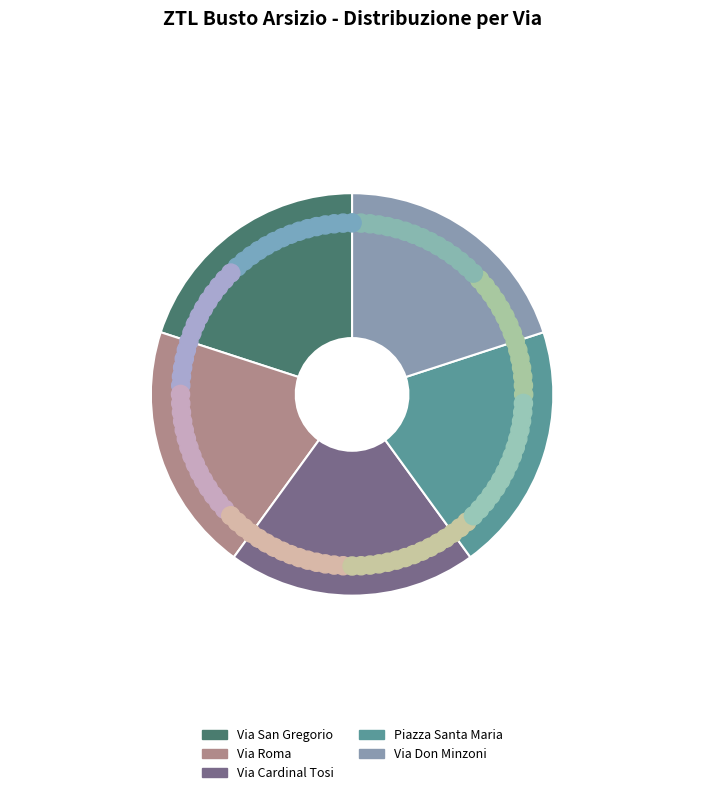

The Piazza Santa Maria slice represents 8% of the pie. True or false?

False